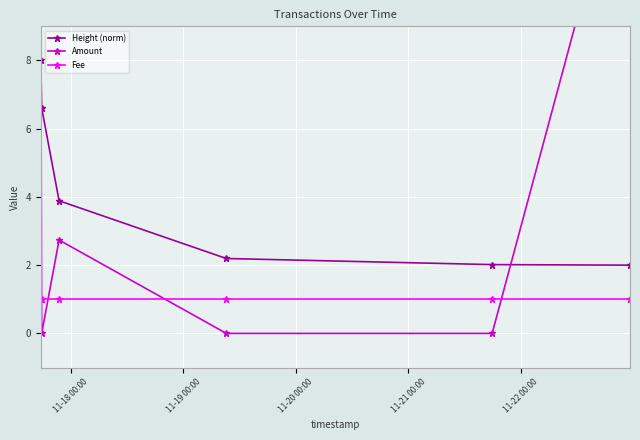

What is the value of the Fee point at the 2nd from the left?

1.0